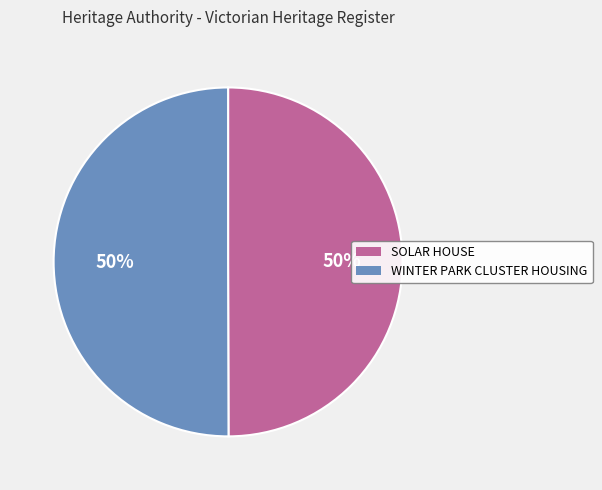

To the nearest percent, what percentage of the pie is SOLAR HOUSE?

50%